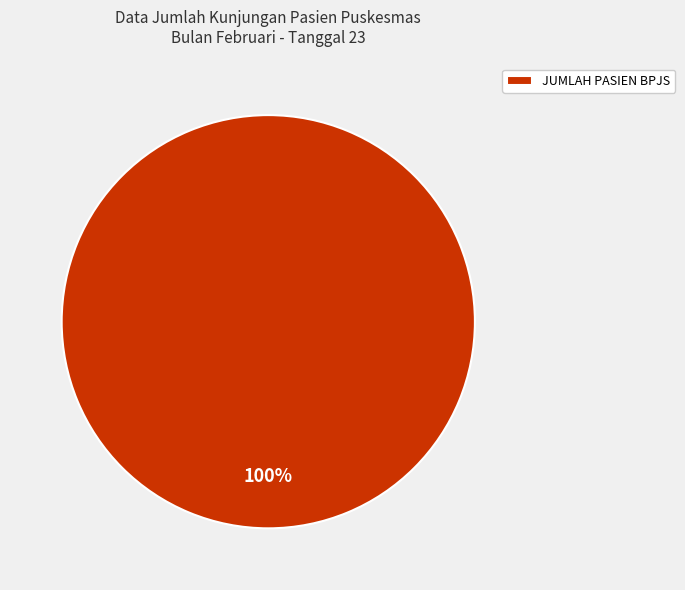

Is there any slice that represents more than half of the pie?

Yes